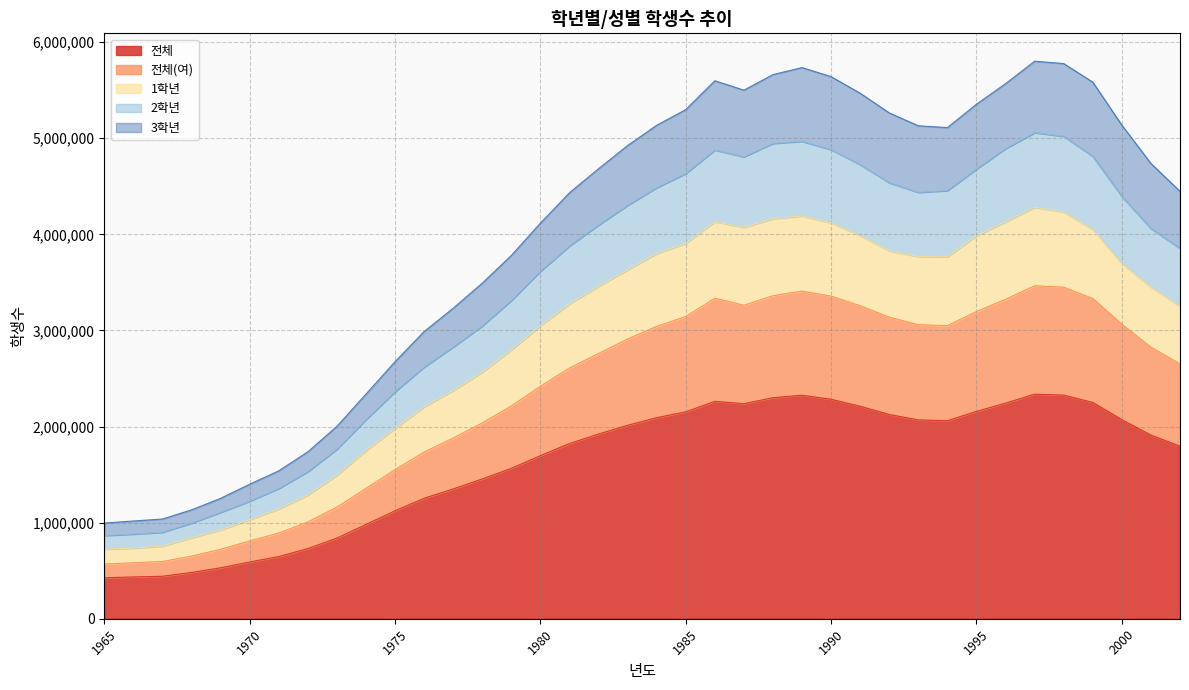

True or false: 전체(여) and 전체 cross at least once.

False